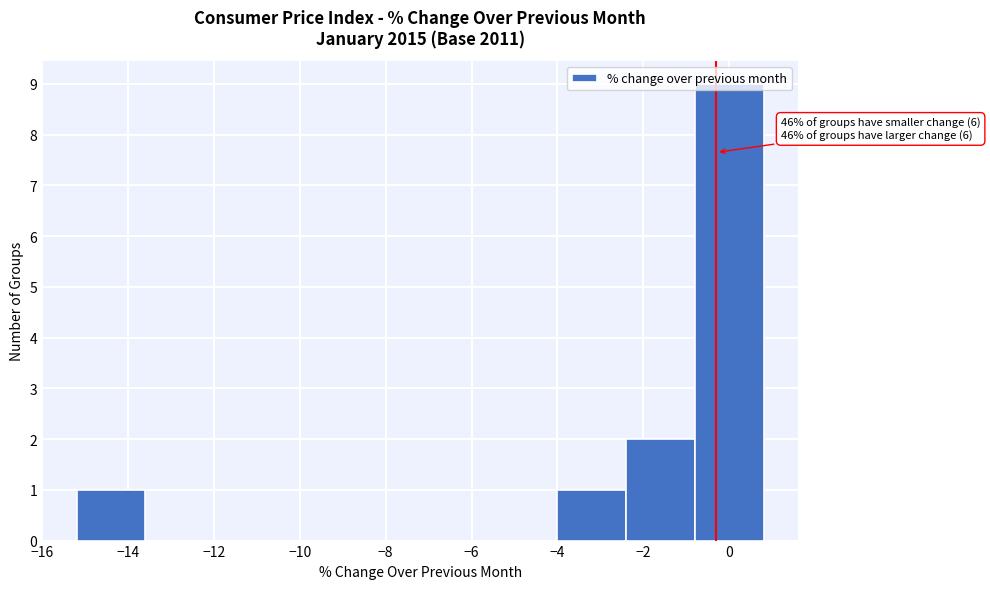

Over which range of the x-axis is the bar tallest?

-0.8 to 0.8